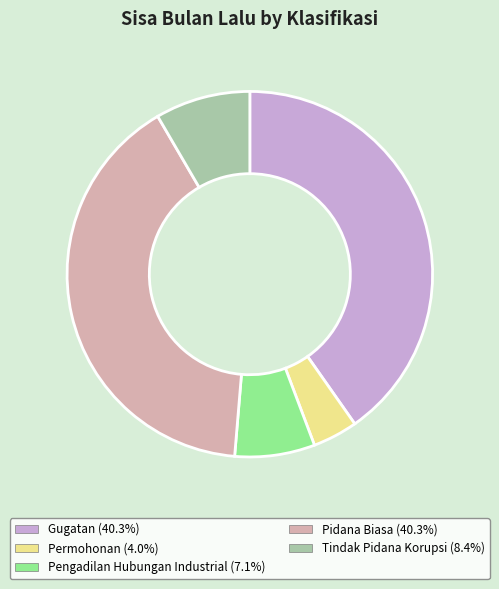

Combined, do Pidana Biasa and Gugatan account for over 50%?

Yes